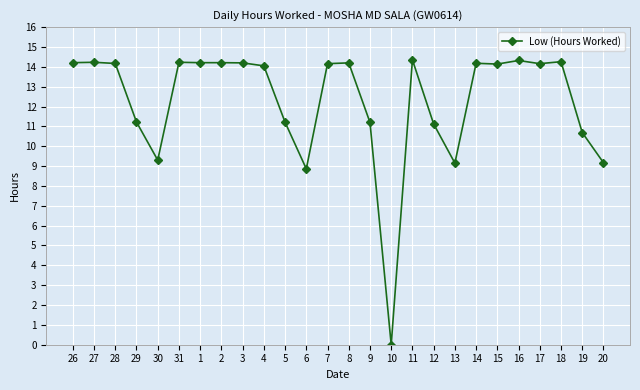

True or false: the data has more than 1 interior local peaks.

True